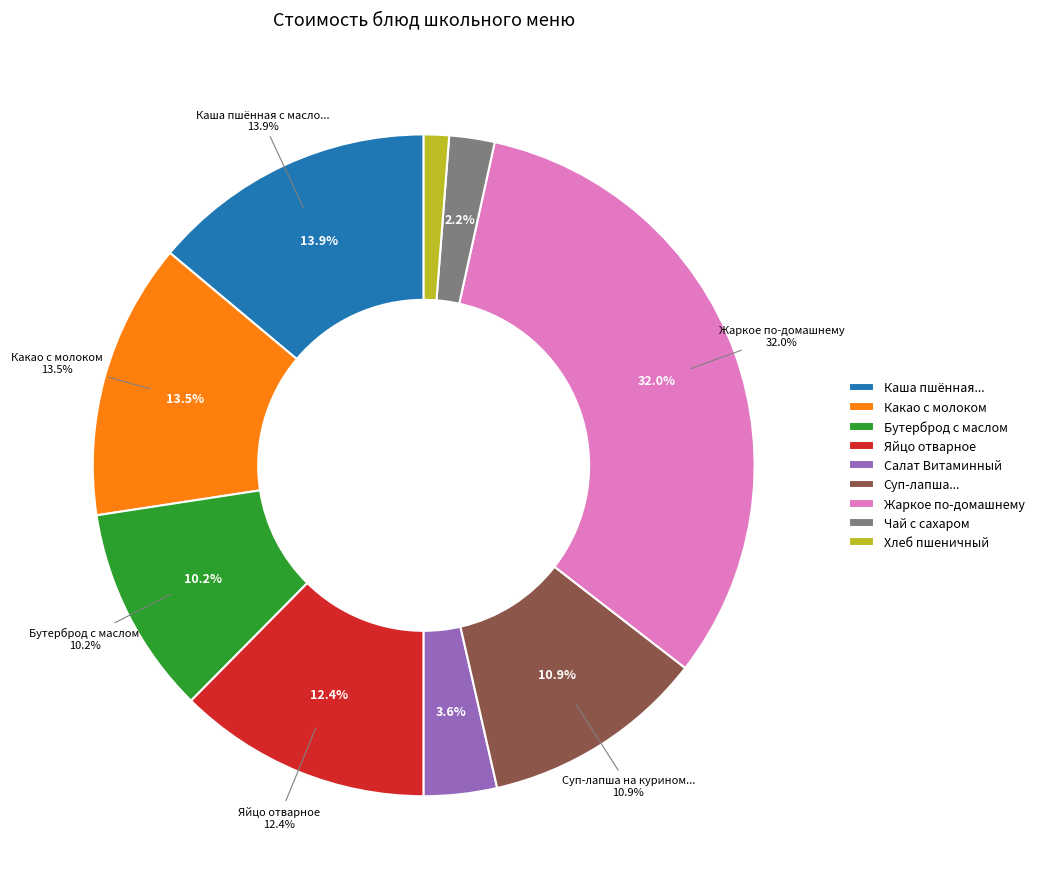

How many slices are in this pie chart?

9